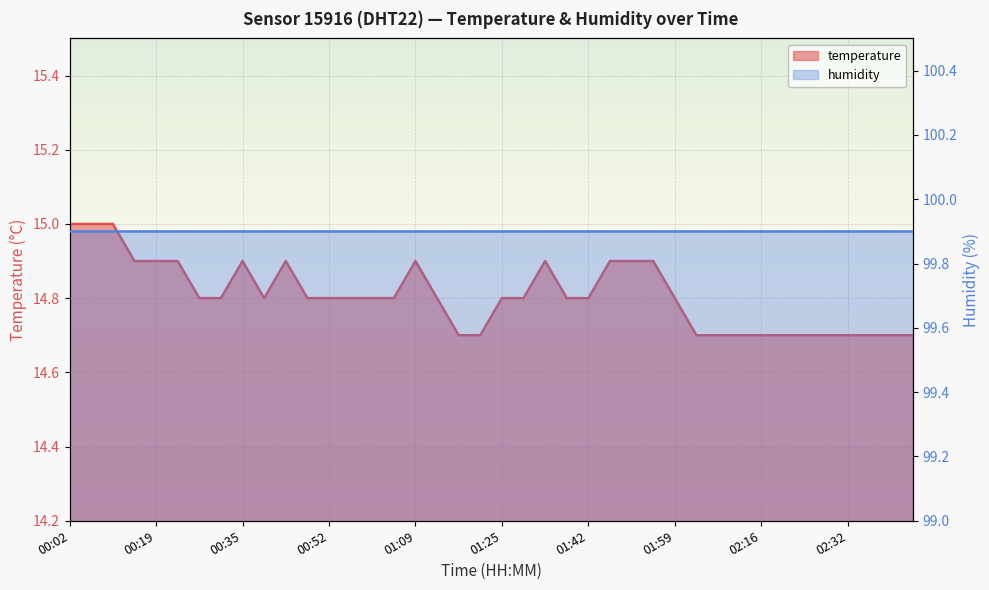

What is the sum of all values?

592.3